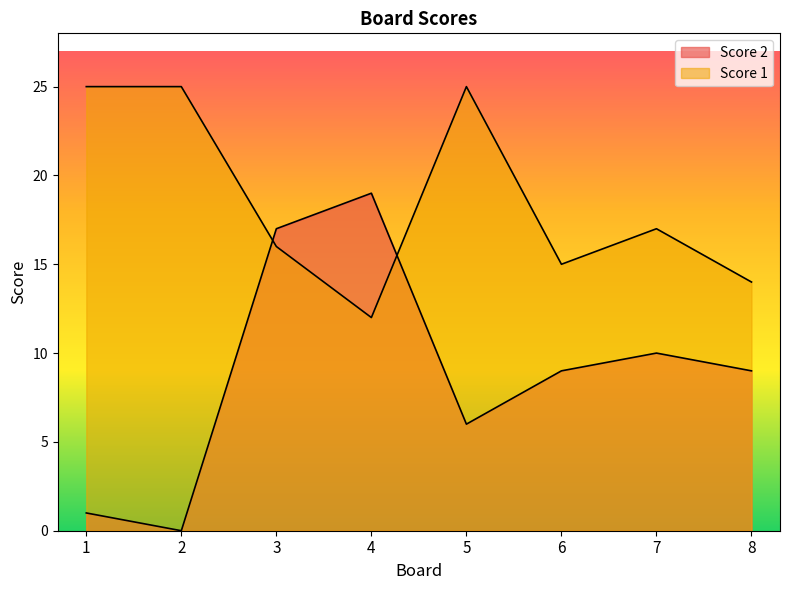

True or false: Score 1 has more than 0 interior local peaks.

True